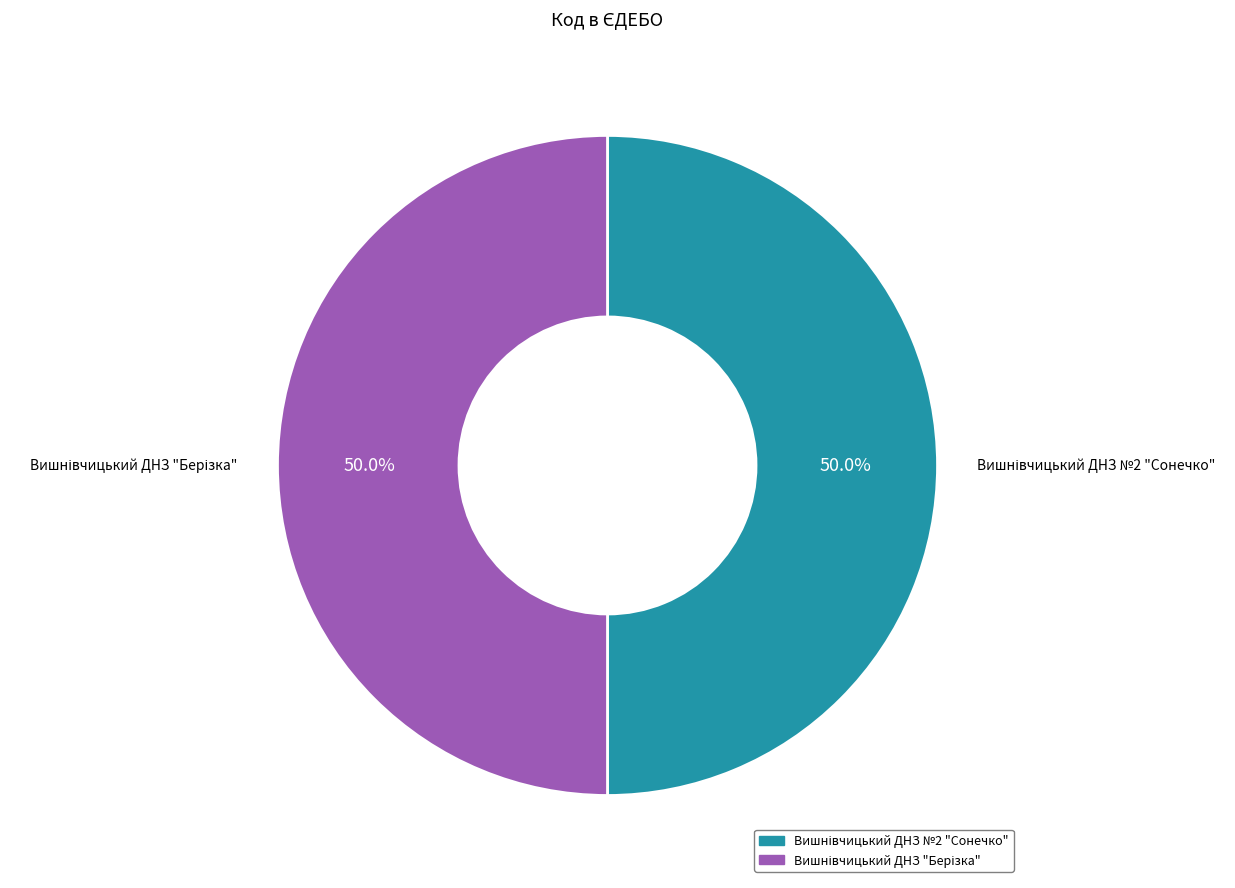

What is the total percentage of Вишнівчицький ДНЗ №2 "Сонечко" and Вишнівчицький ДНЗ "Берізка"?

100.0%